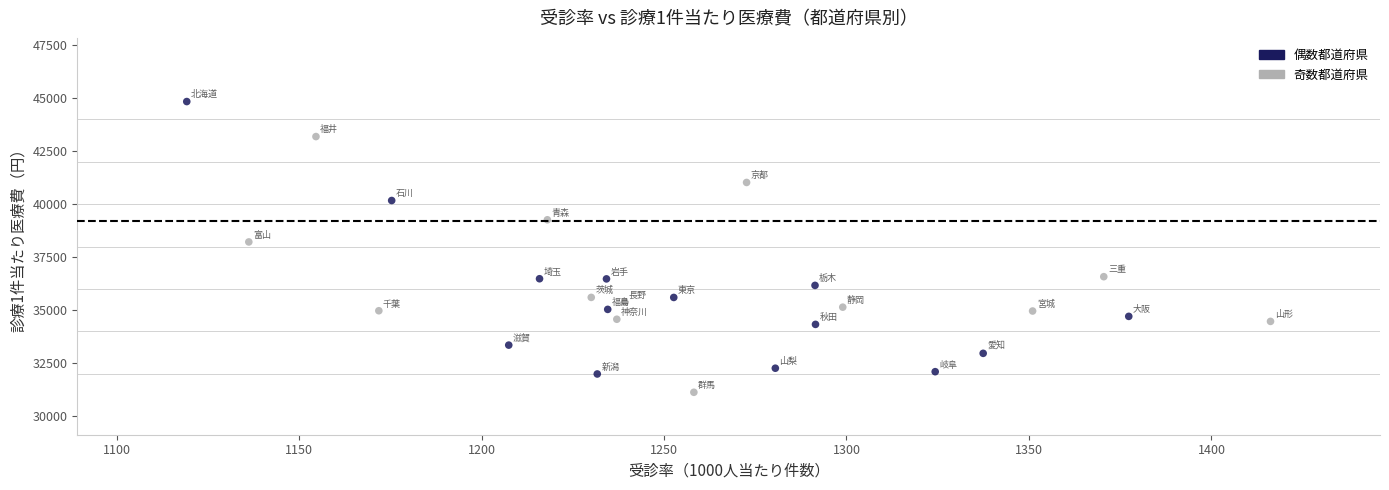

What is the range of X values (max minus min)?

297.0